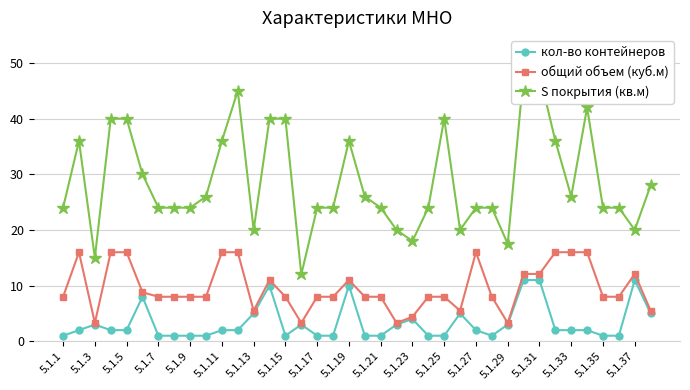

What is the sum of all общий объем (куб.м) values?

365.2